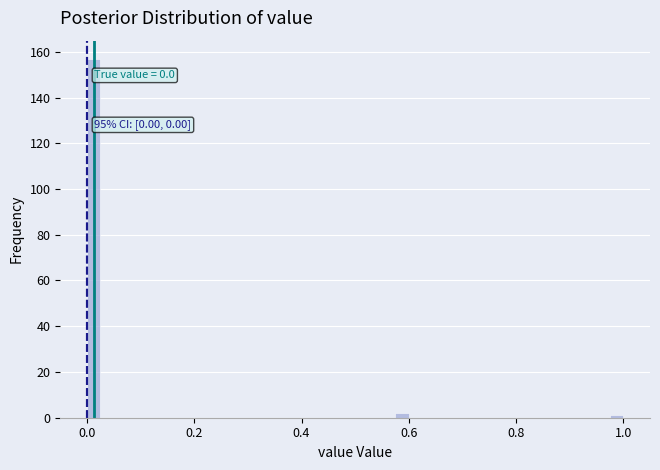

Around what value on the x-axis is the tallest bar? Give the approximate position of its centre, as read against the axis.

0.02